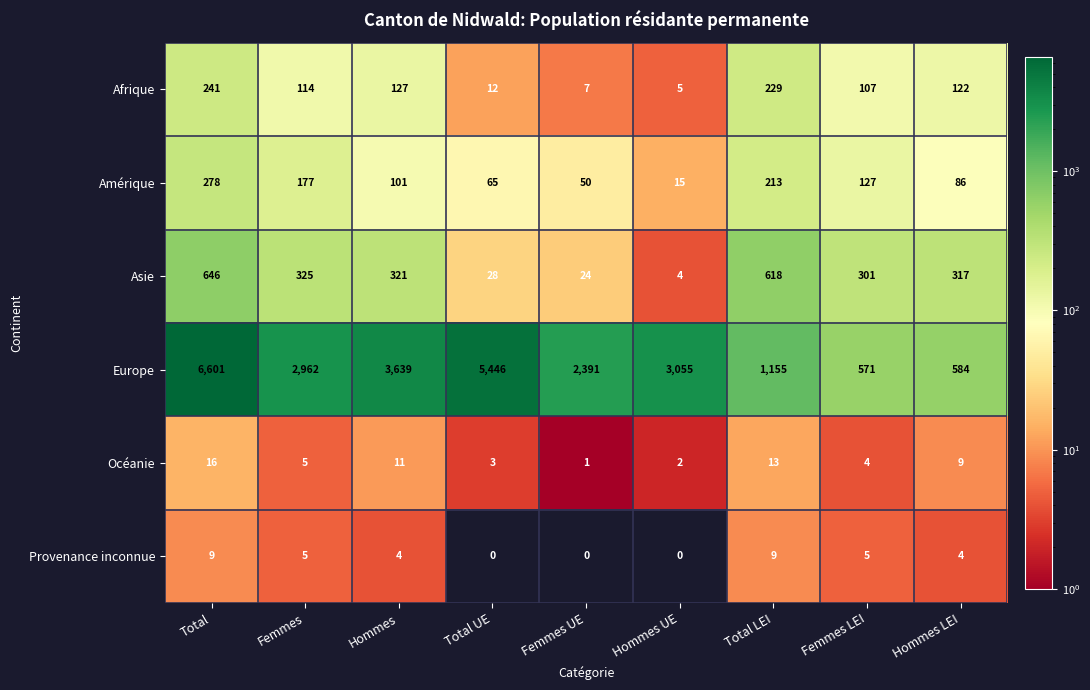

The value of Europe at Total is 6601. True or false?

True